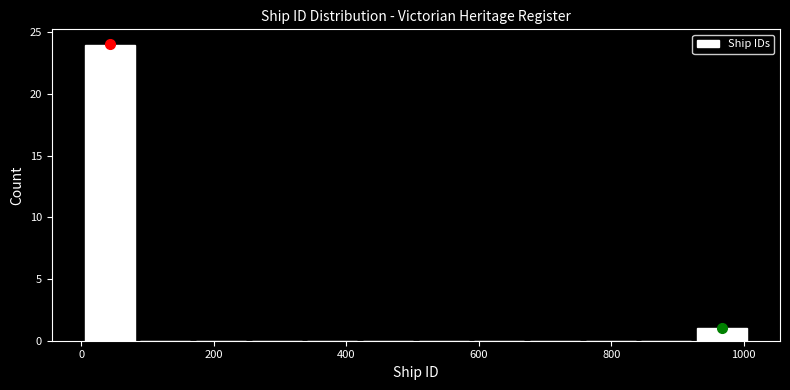

What is the height of the bar covering 920 to 1000 on the x-axis? Neither the bar edges nor the heights are printed on the chart, so give them approximately, as read against the axes.

1